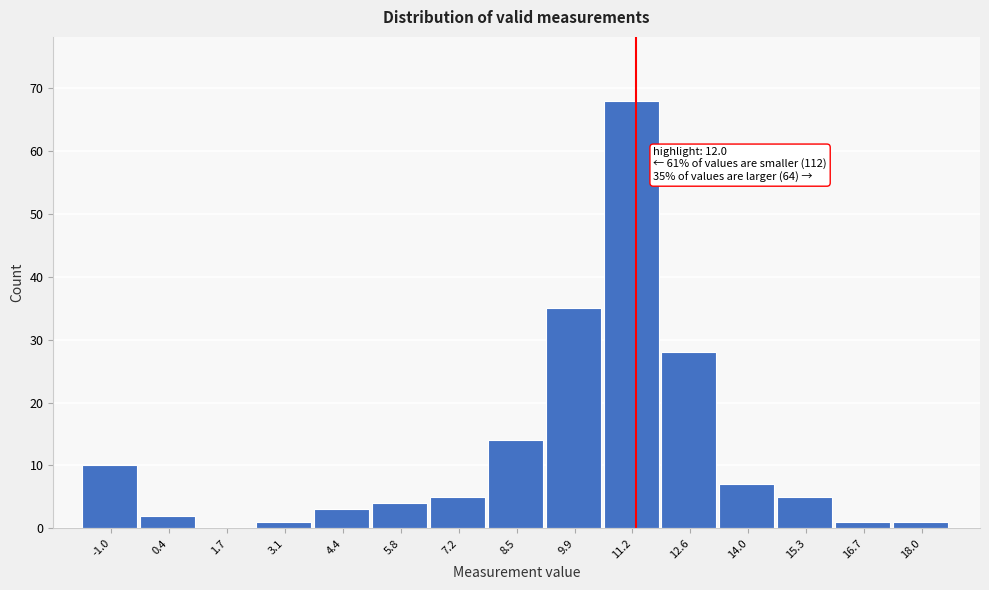

Reading right to left, list all the values displayed in this chart.

18.0=1	16.7=1	15.3=5	14.0=7	12.6=28	11.2=68	9.9=35	8.5=14	7.2=5	5.8=4	4.4=3	3.1=1	1.7=0	0.4=2	-1.0=10